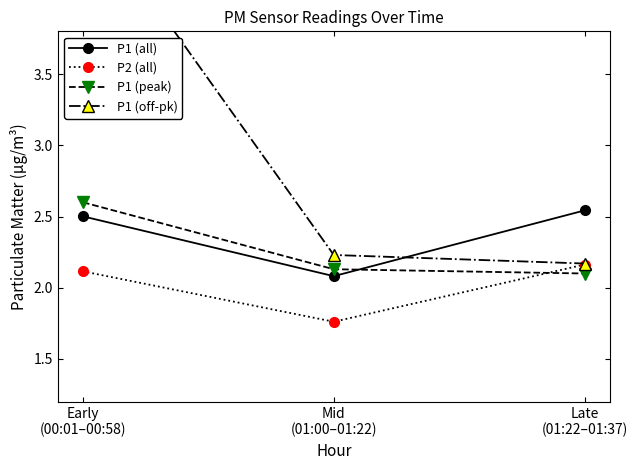

At Early
(00:01–00:58), list the series in order from smallest to largest.

P2 (all), P1 (all), P1 (peak), P1 (off-pk)